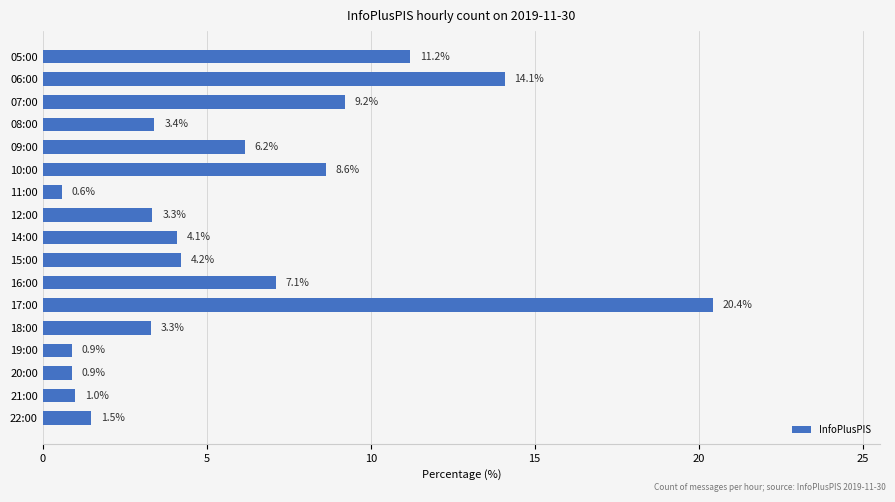

At which label is the value closest to 10?

07:00